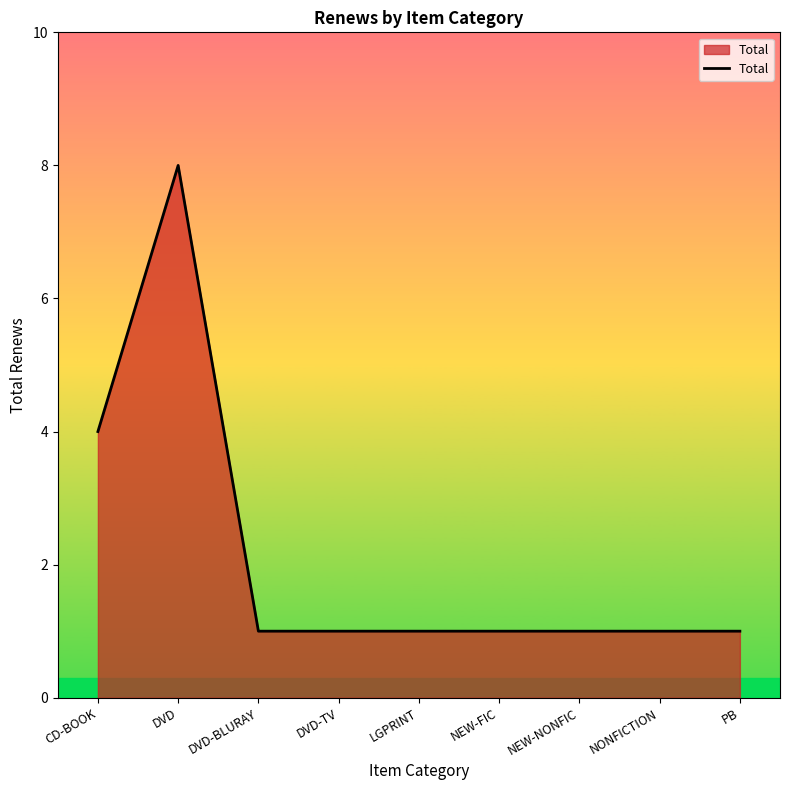

What is the approximate value at PB?

1